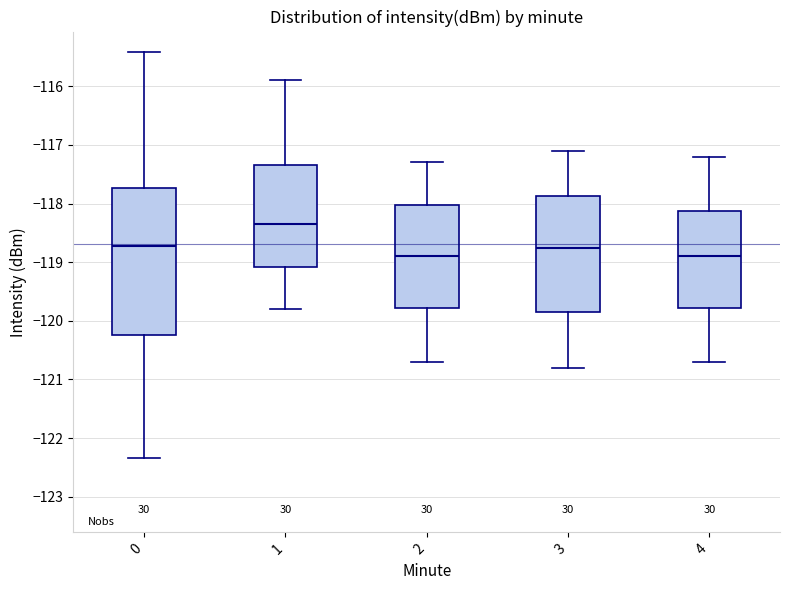

Reading left to right, transcribe this box plot: for each box, give where its median line is, the range the box spans, and where its two whiskers end, as read against the y-axis. The values are not printed on the chart, so give them approximately, as read against the axis.

0: median -118.7, box -120.2 to -117.7, whiskers -122.3 to -115.4
1: median -118.3, box -119.1 to -117.3, whiskers -119.8 to -115.9
2: median -118.9, box -119.8 to -118.0, whiskers -120.7 to -117.3
3: median -118.7, box -119.8 to -117.9, whiskers -120.8 to -117.1
4: median -118.9, box -119.8 to -118.1, whiskers -120.7 to -117.2